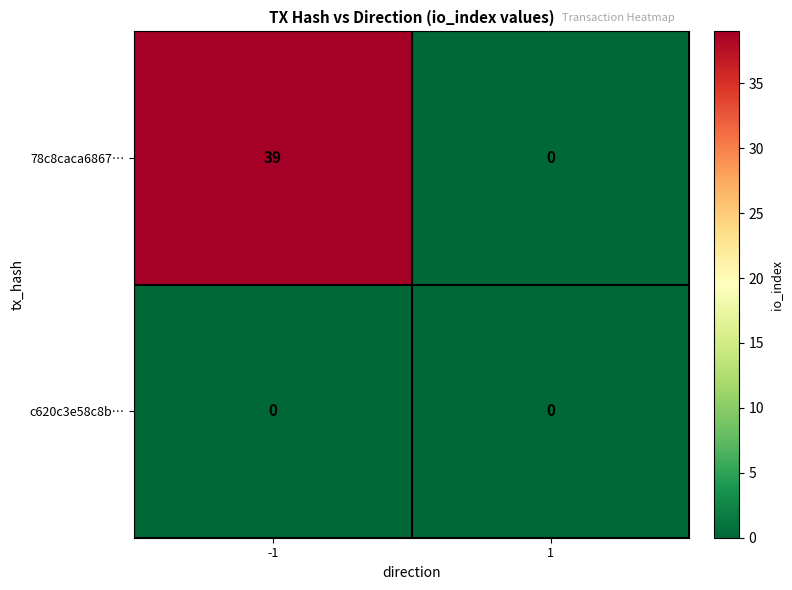

The 78c8caca6867… series shows 13 at 1. True or false?

False